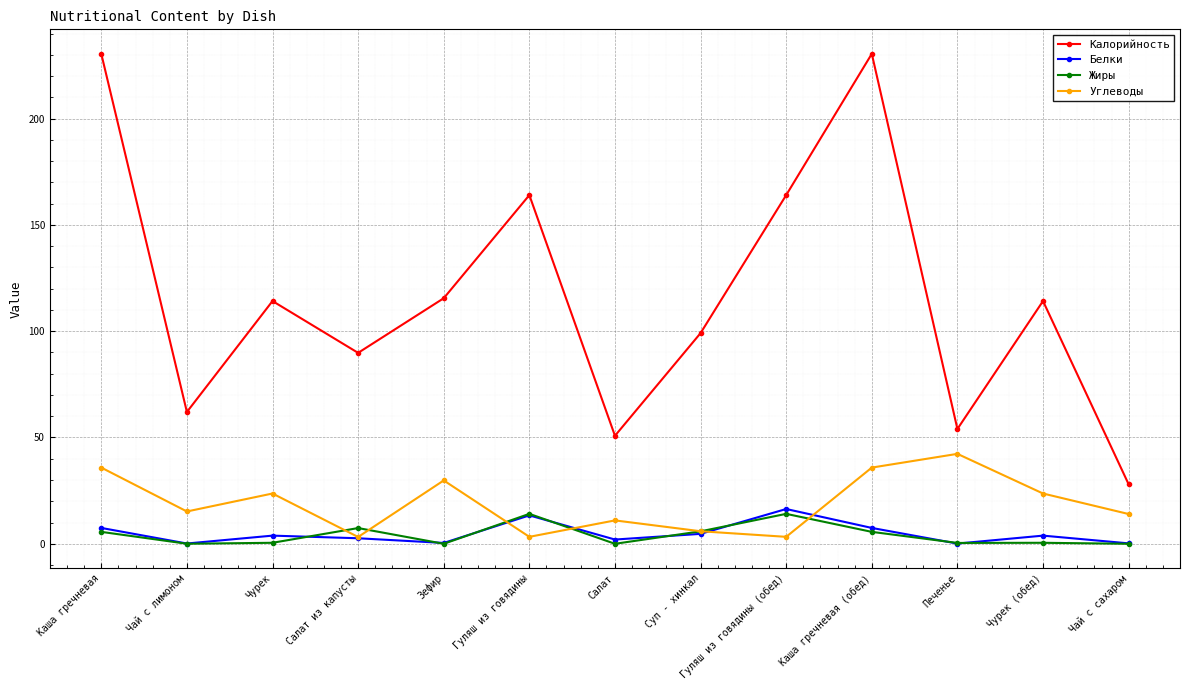

Which series changed the most between Каша гречневая and Гуляш из говядины (обед)?

Калорийность